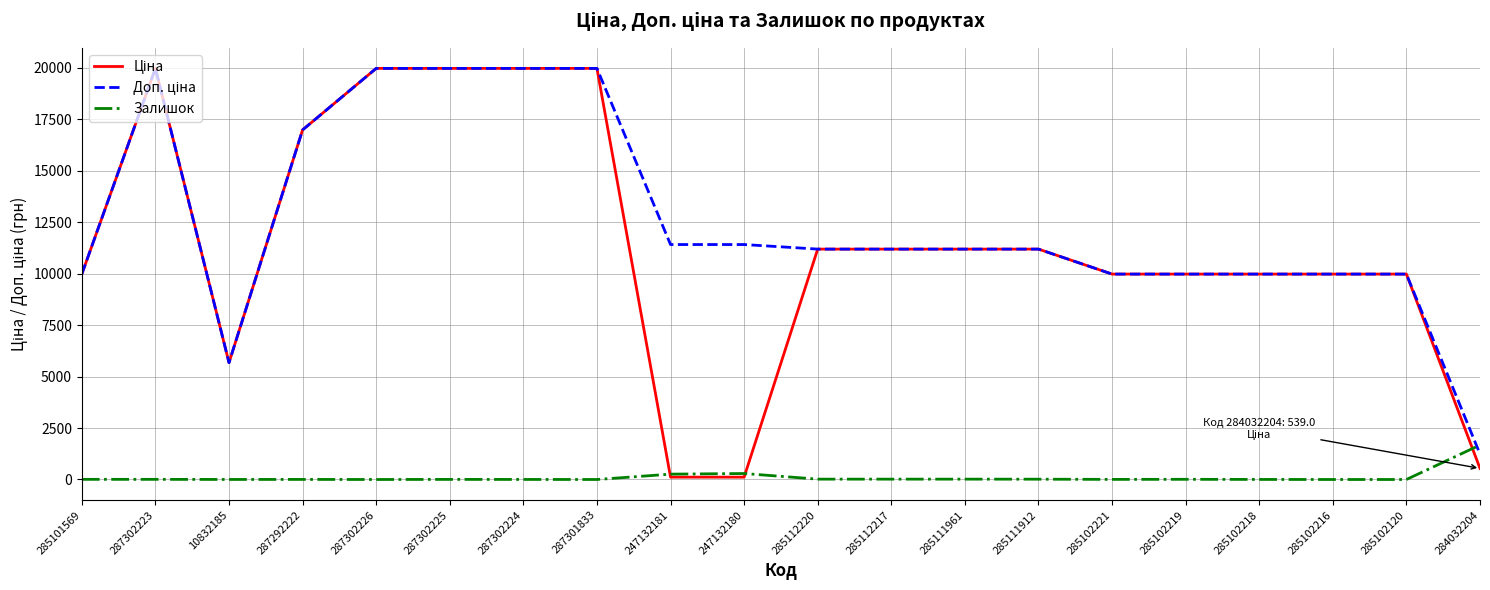

What is the difference between the highest and lowest values at 285102120?

9975.0